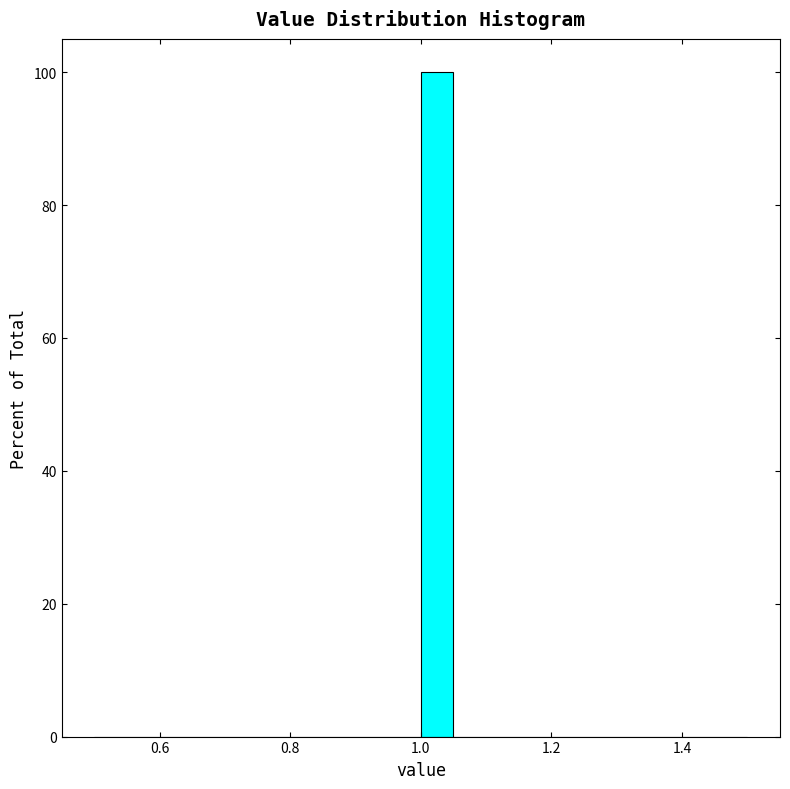

Read against the x-axis, roughly where is the centre of the tallest bar?

1.02